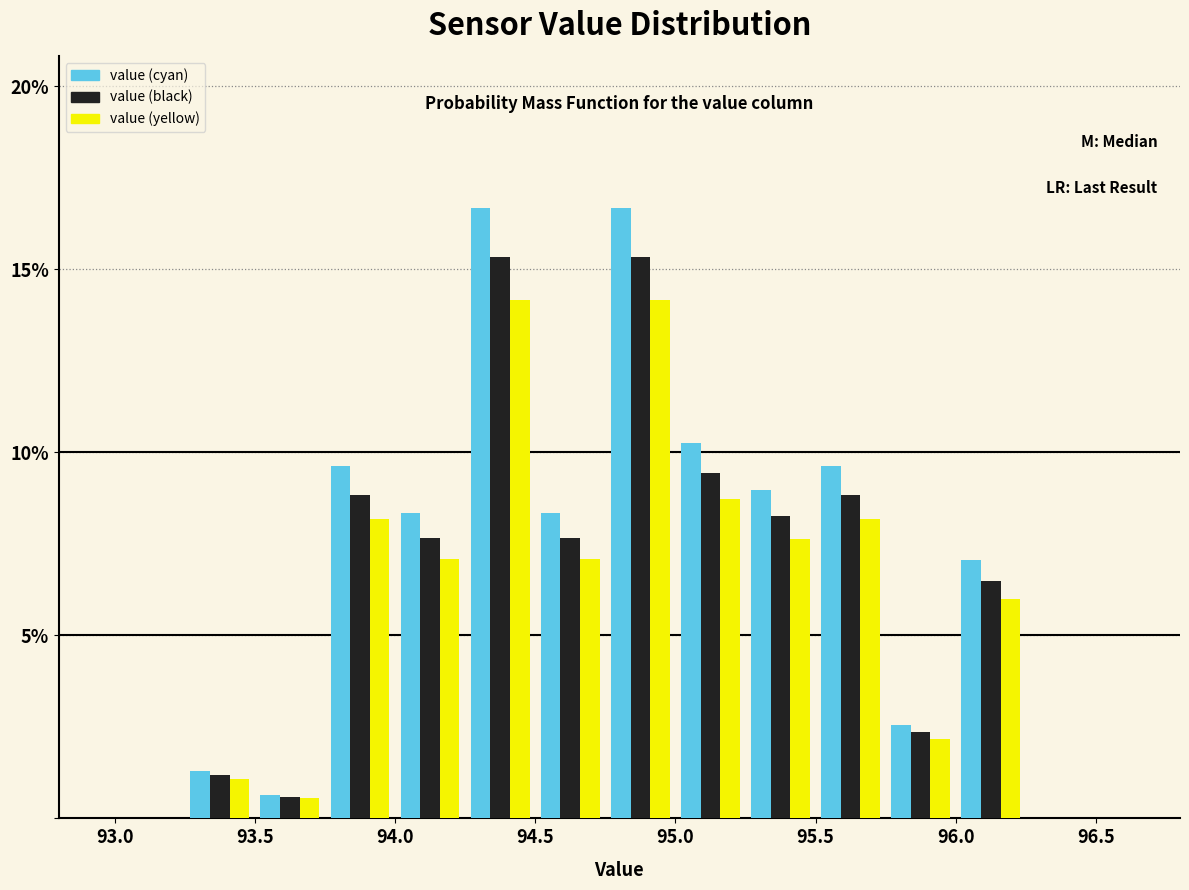

What is the height of the value (yellow) bar covering 94.50 to 94.75 on the x-axis? The values are not printed on the chart, so give them approximately, as read against the axis.

7.0